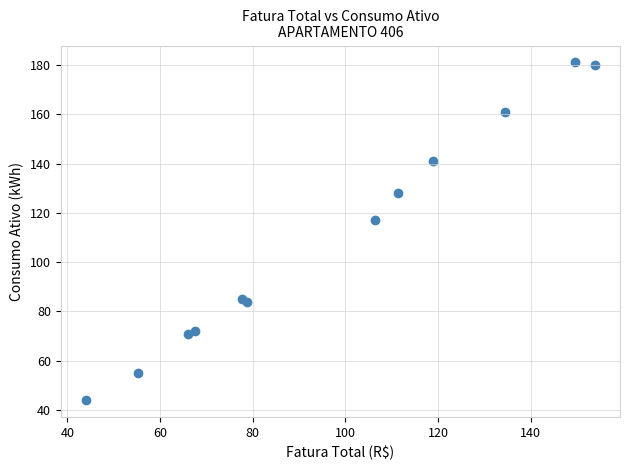

What Y value in the scatter plot is closest to 112?

117